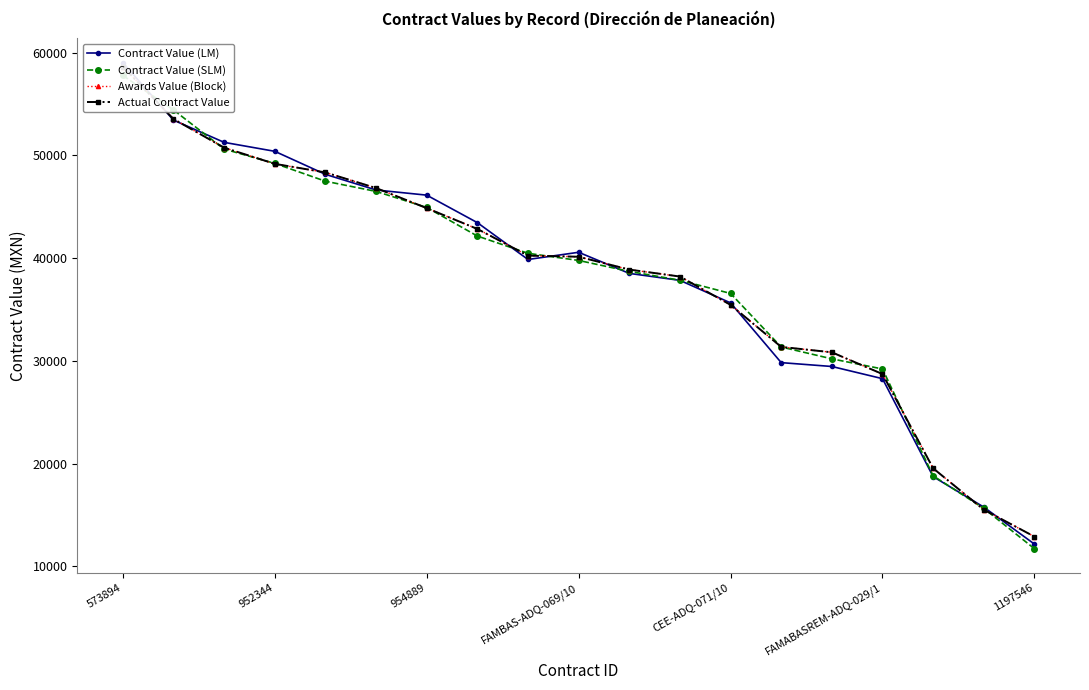

How many values in the Contract Value (SLM) series are below 39774?

9